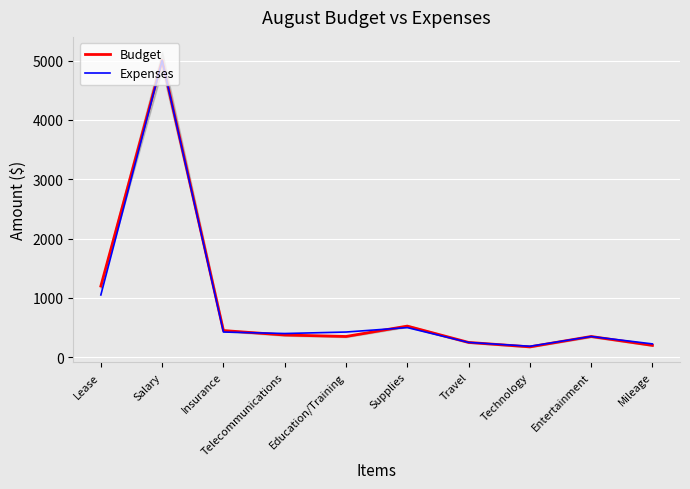

Reading left to right, extract all data points from this chart.

Budget: 1200	5000	450	375	350	525	250	175	350	200
Expenses: 1050	5000	425	400	425	500	250	185	350	225